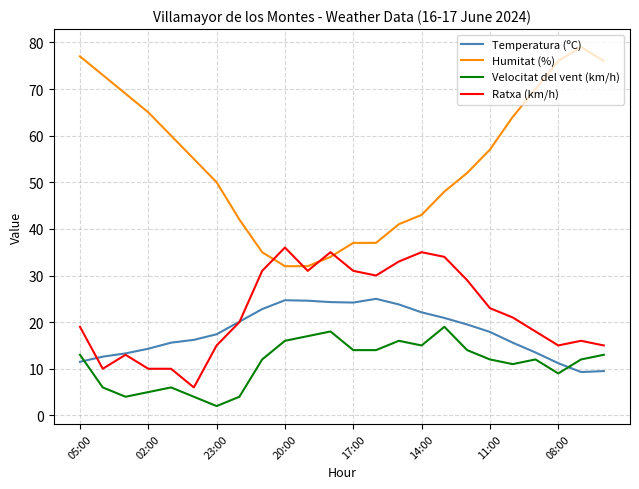

True or false: Ratxa (km/h) and Velocitat del vent (km/h) intersect in this chart.

False